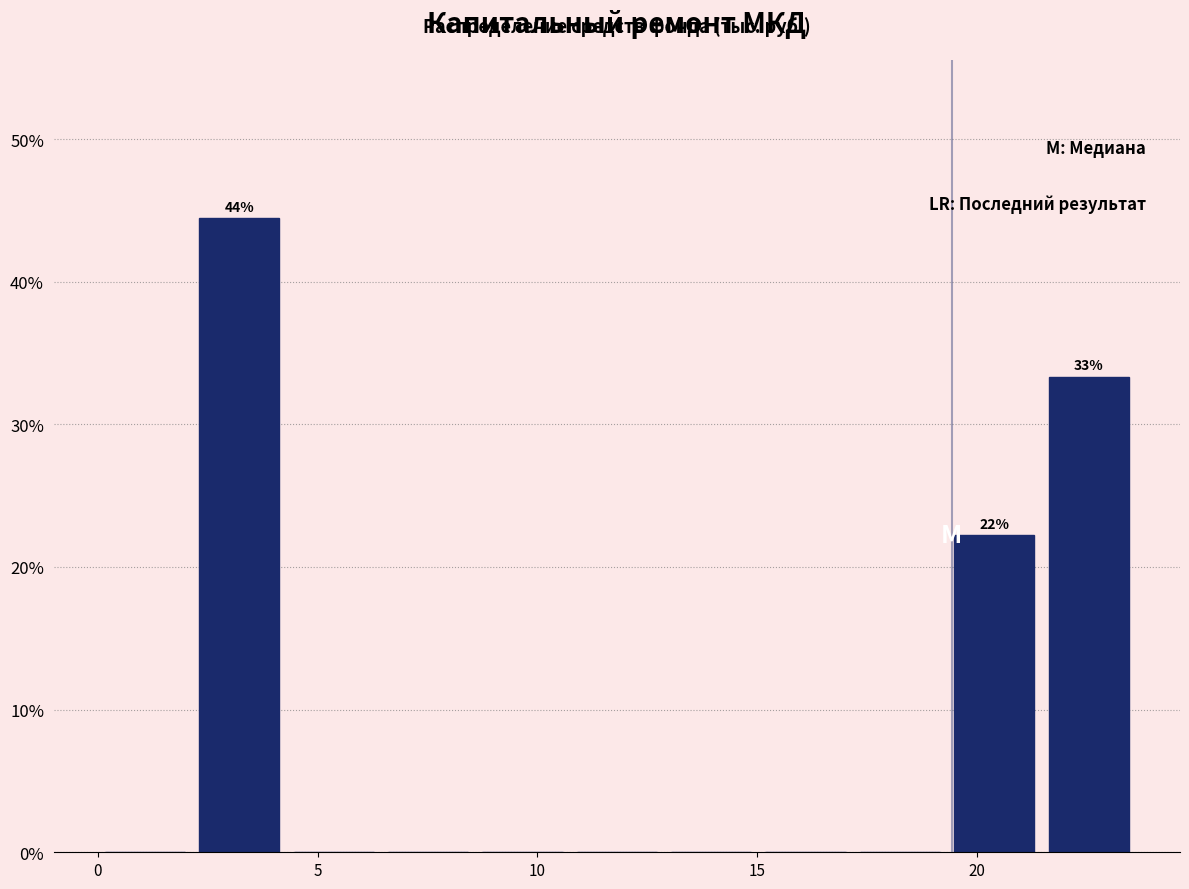

Which range on the x-axis has the tallest bar?

2.0 to 4.5